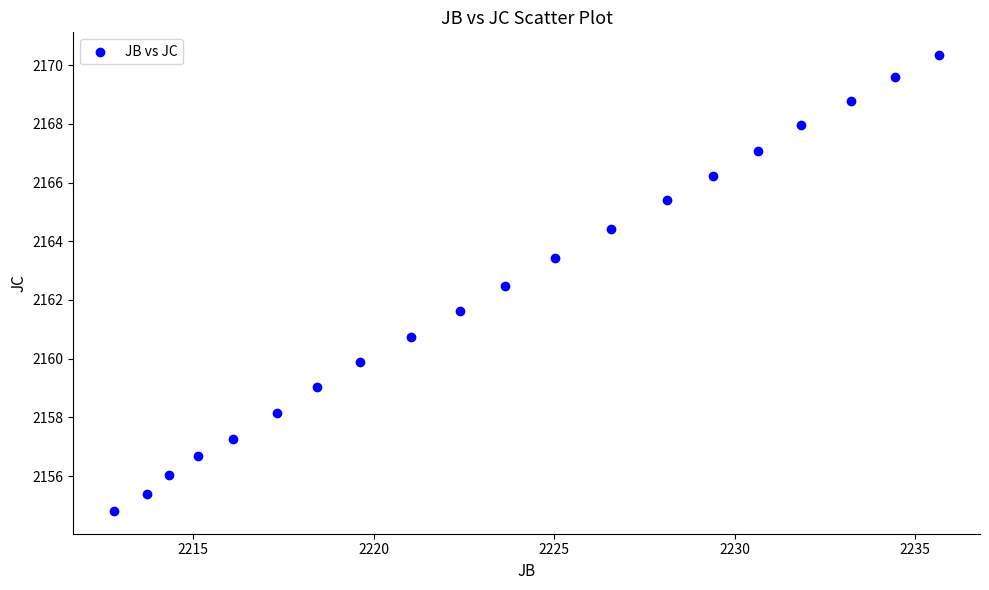

What is the range of Y values (max minus min)?

15.5